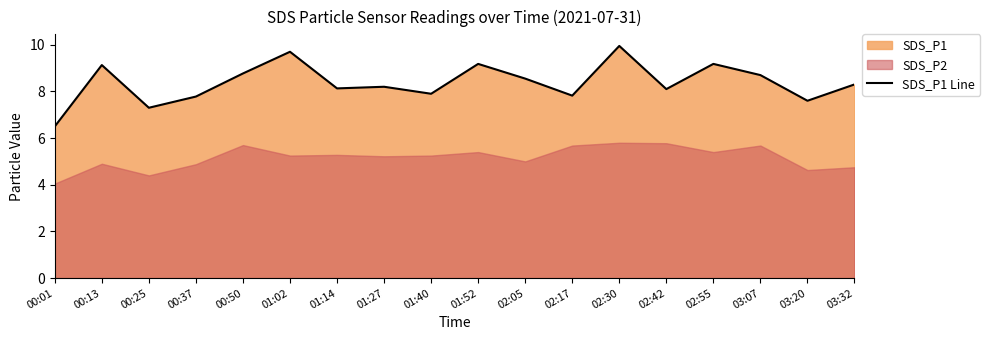

What is the label of the 1st point from the right?

03:32